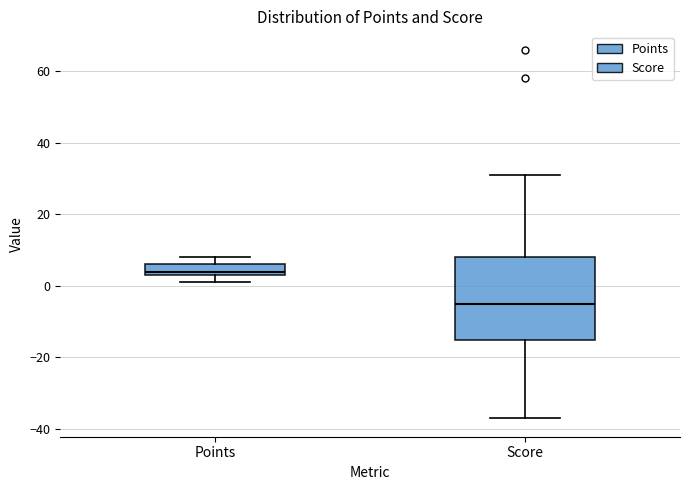

Where does the median line of the box for Score sit on the y-axis? The values are not printed on the chart, so give them approximately, as read against the axis.

-4